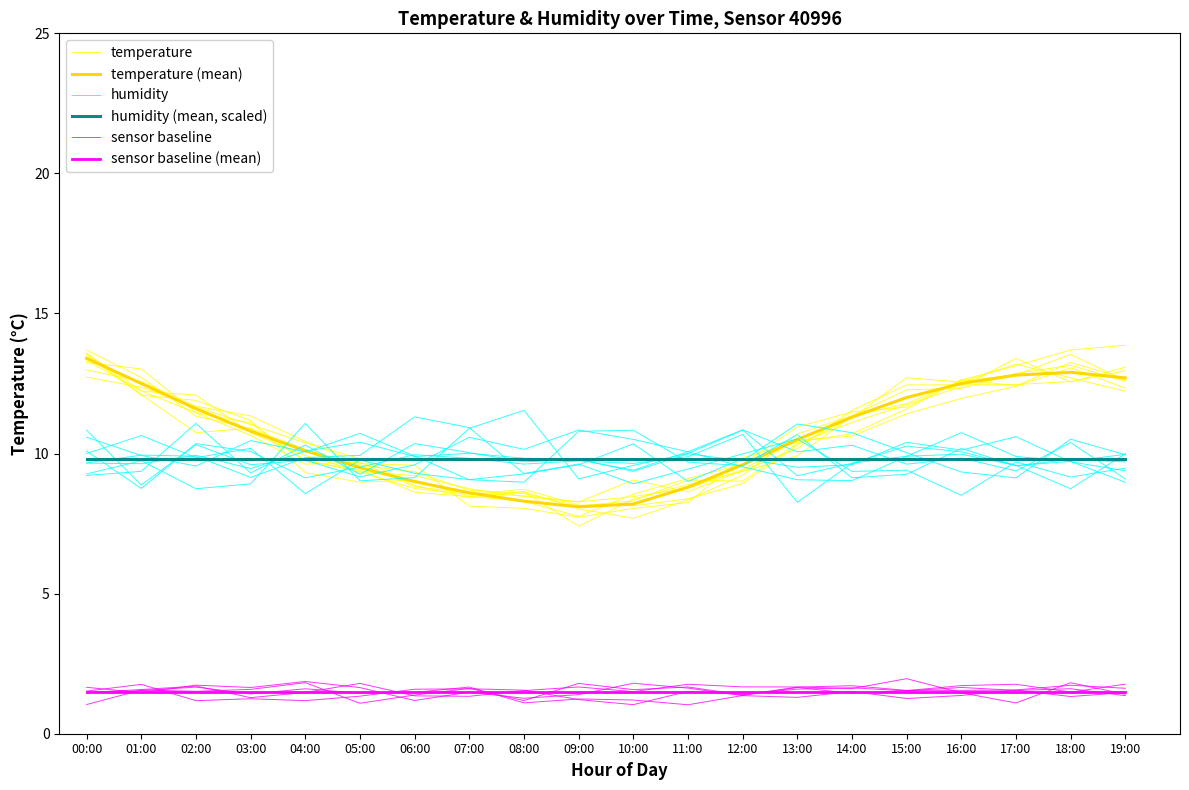

What position from the right is 10:00?

10